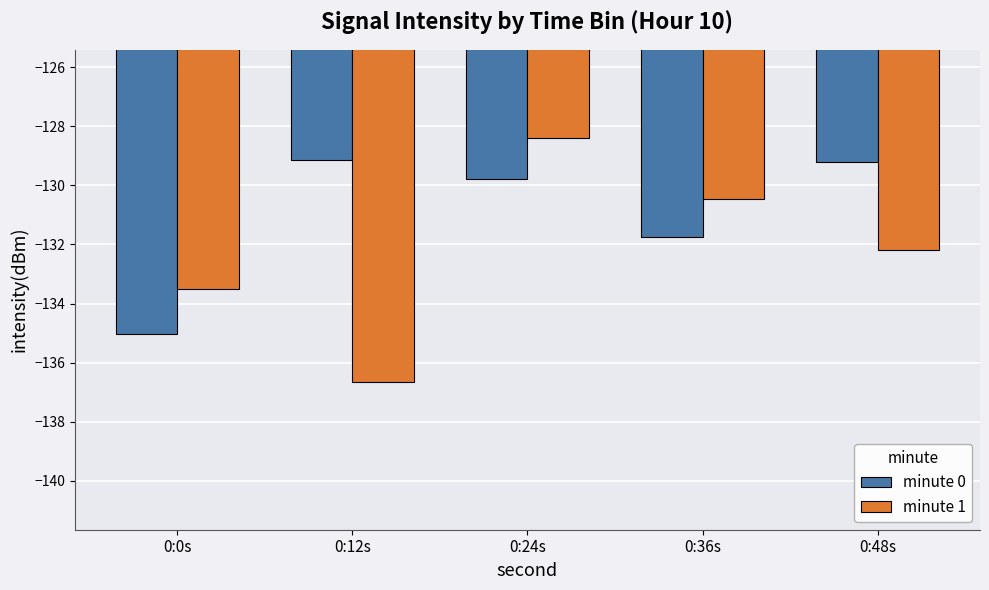

List the series in order of their peak value, lowest first.

minute 0, minute 1